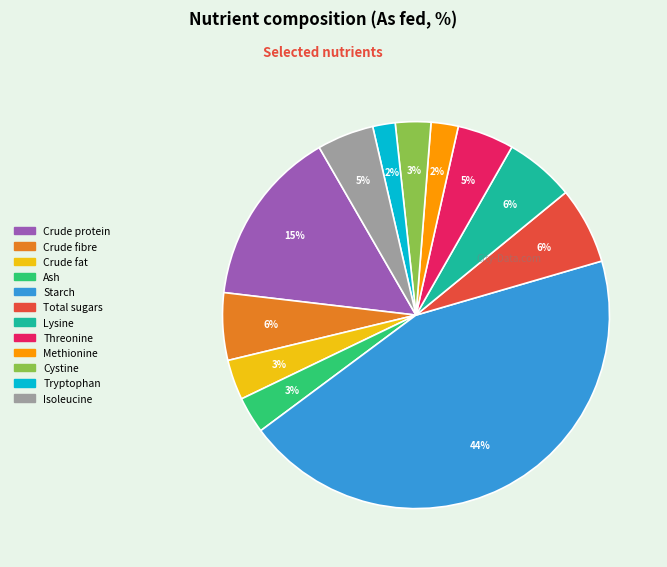

What is the largest slice in the pie chart?

Starch